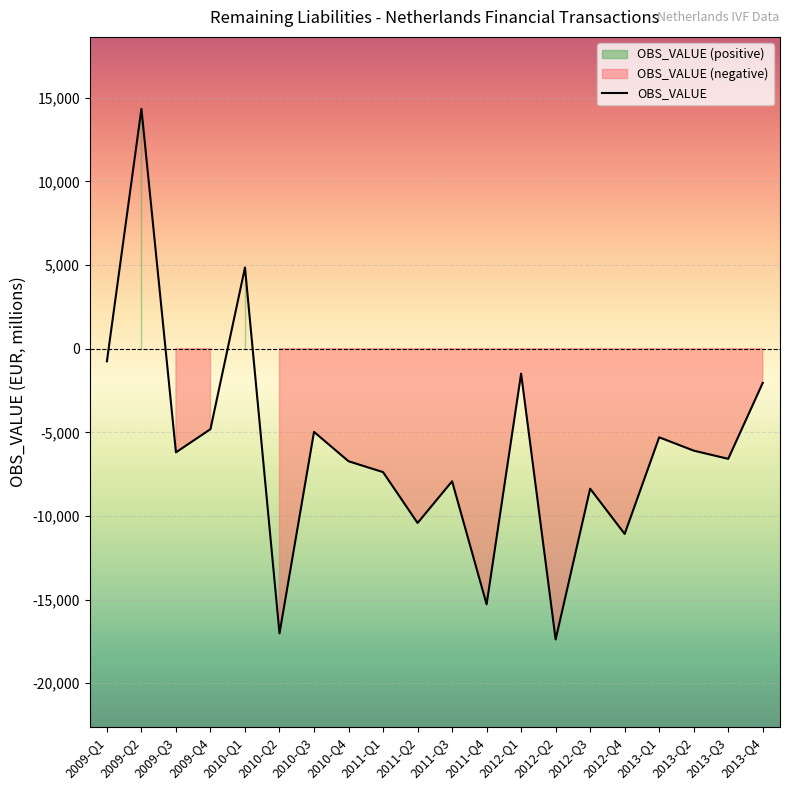

Which category has the lowest value across all series?

2012-Q2